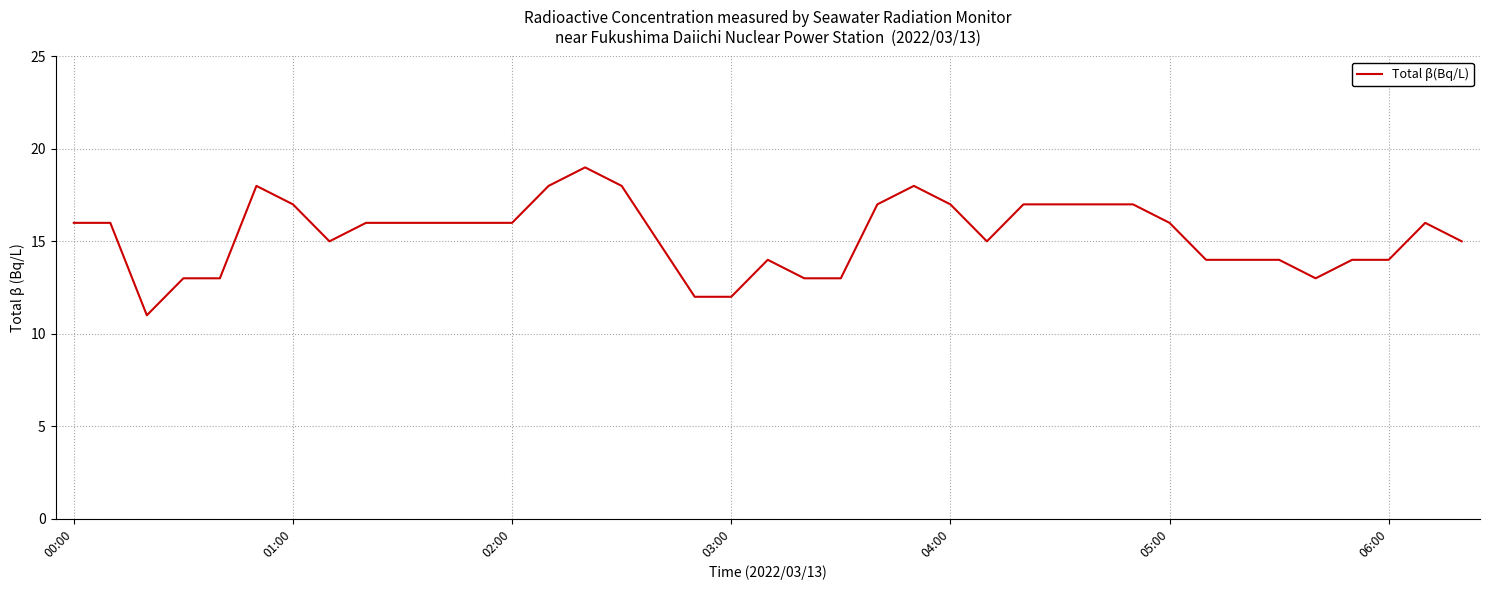

What is the smallest value displayed?

11